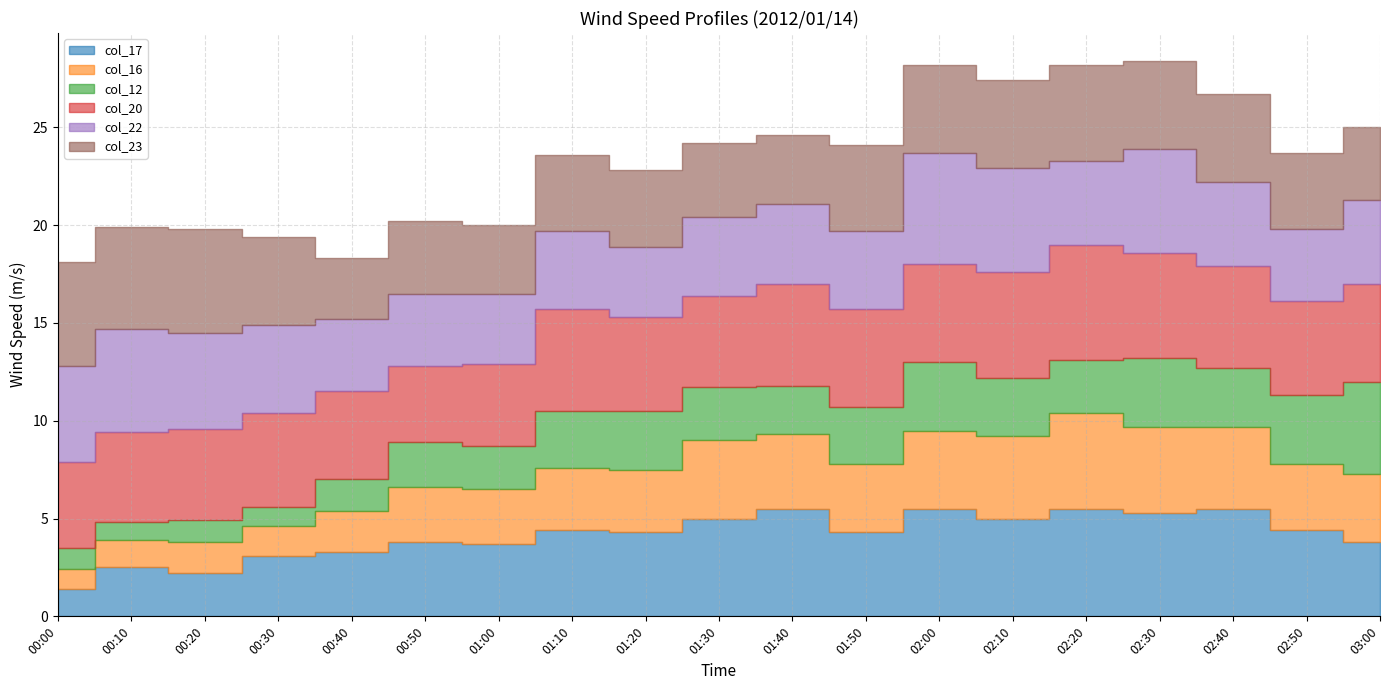

At how many categories does at least one series exceed 0?

19